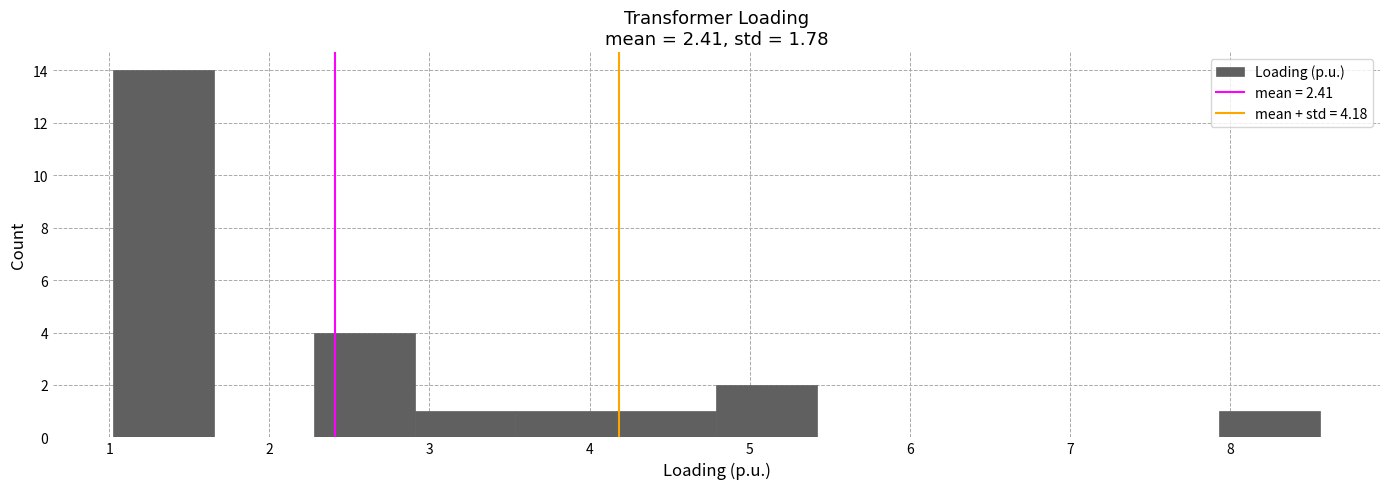

Reading left to right, list every bar in this chart as the range it spans on the x-axis followed by its height. Neither the bar edges nor the heights are printed on the chart, so give them approximately, as read against the axes.

1.0 to 1.7: 14
1.7 to 2.3: 0
2.3 to 2.9: 4
2.9 to 3.5: 1
3.5 to 4.2: 1
4.2 to 4.8: 1
4.8 to 5.4: 2
5.4 to 6.0: 0
6.0 to 6.7: 0
6.7 to 7.3: 0
7.3 to 7.9: 0
7.9 to 8.6: 1